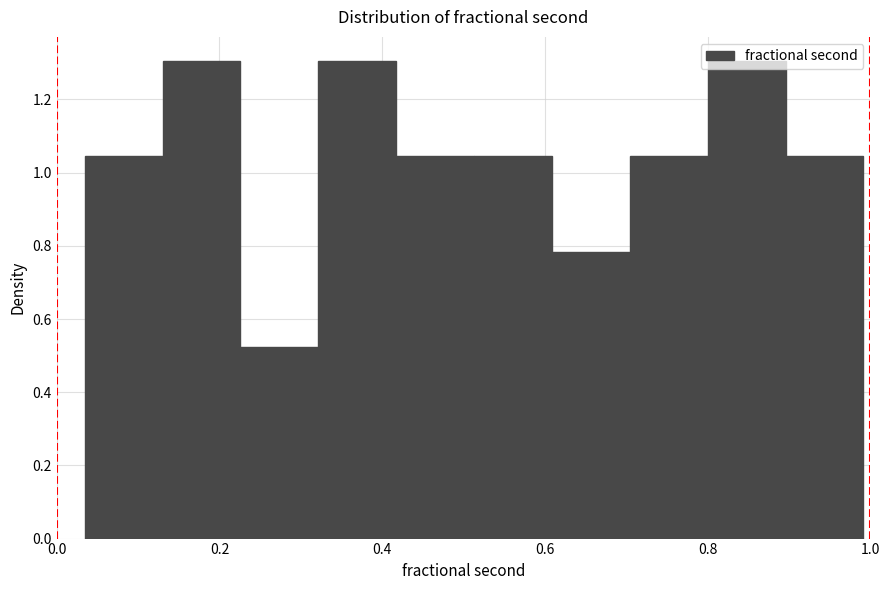

Reading left to right, list every bar in this chart as the range it spans on the x-axis followed by its height. Neither the bar edges nor the heights are printed on the chart, so give them approximately, as read against the axes.

0.04 to 0.12: 1.04
0.12 to 0.22: 1.30
0.22 to 0.32: 0.52
0.32 to 0.42: 1.30
0.42 to 0.52: 1.04
0.52 to 0.60: 1.04
0.60 to 0.70: 0.78
0.70 to 0.80: 1.04
0.80 to 0.90: 1.30
0.90 to 1.00: 1.04